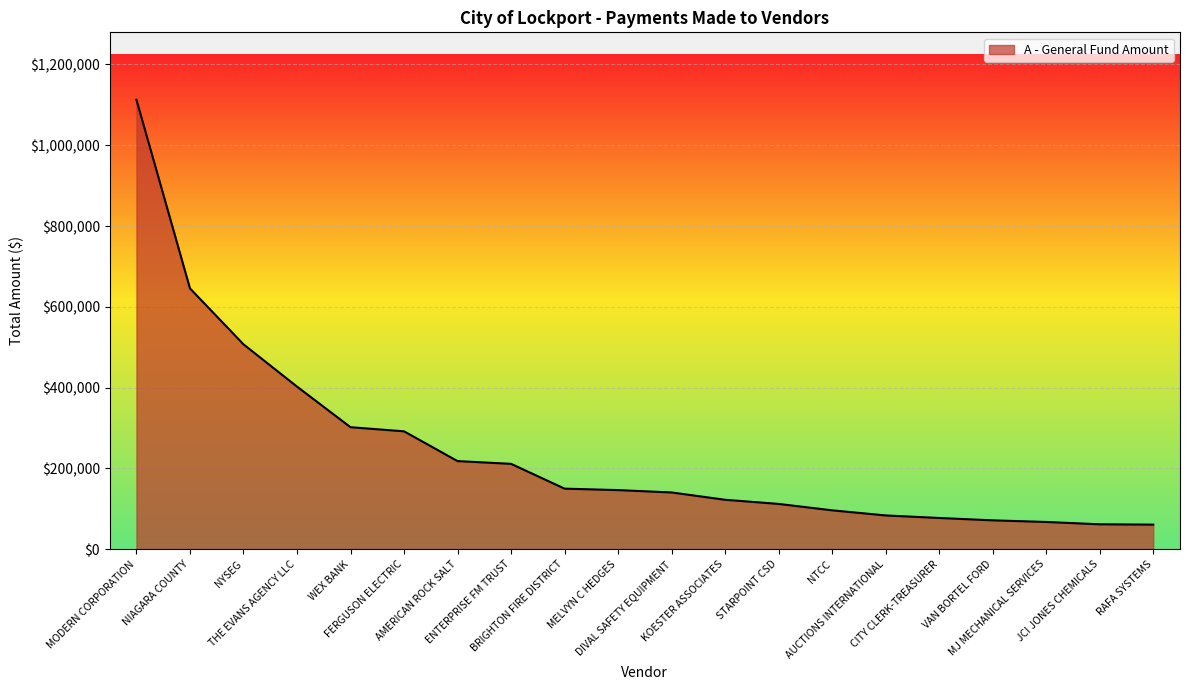

The chart shows a value of 99456.4 at FERGUSON ELECTRIC. True or false?

False